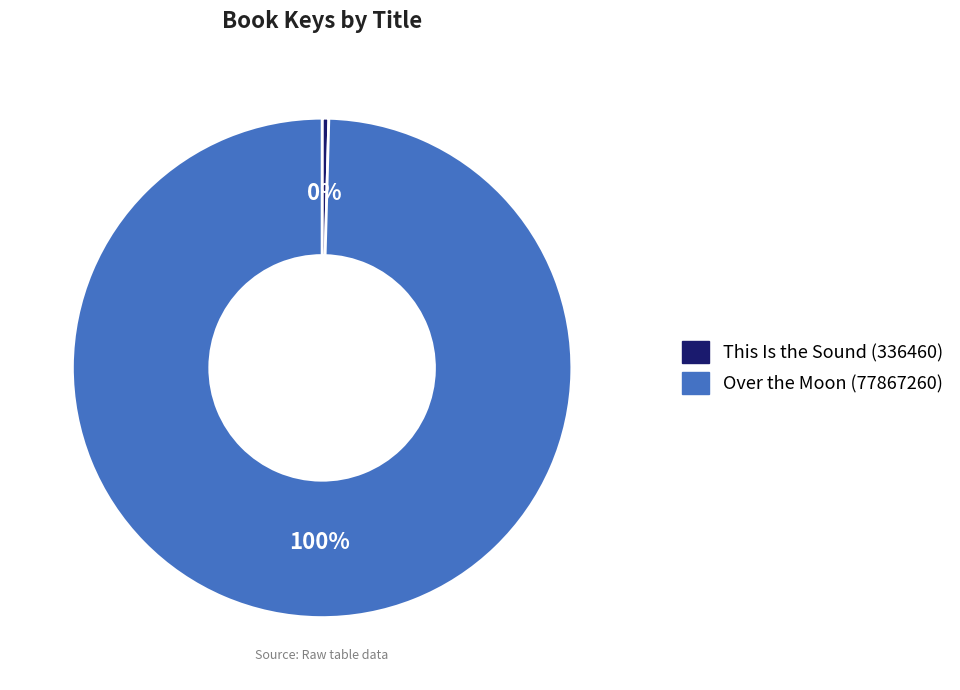

What is the smallest slice in the pie chart?

This Is the Sound (336460)